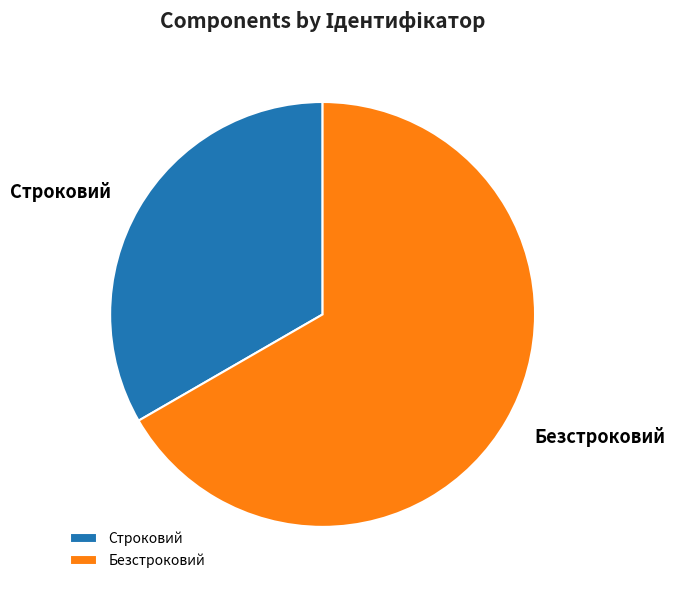

Rank the categories by value from lowest to highest.

Строковий, Безстроковий